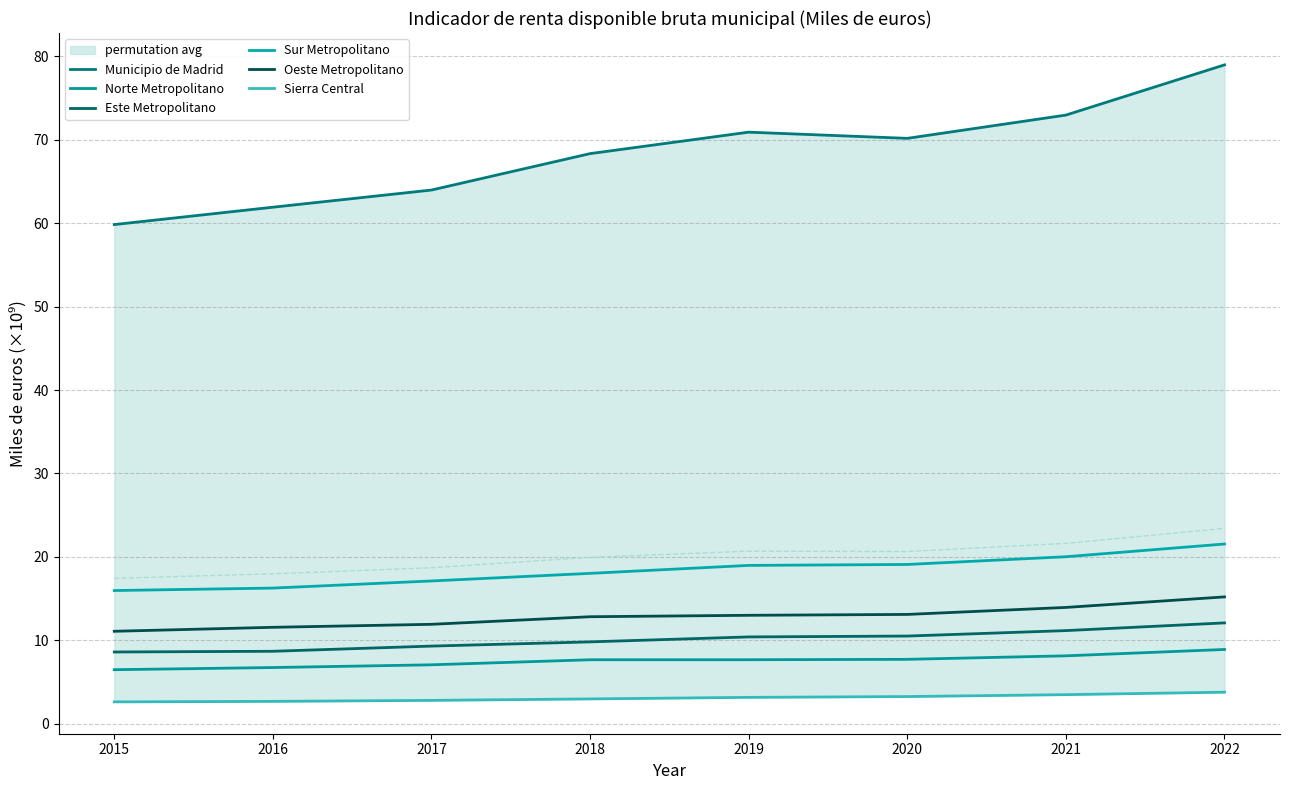

What is the difference between the Este Metropolitano values at 2020 and 2021?

0.7